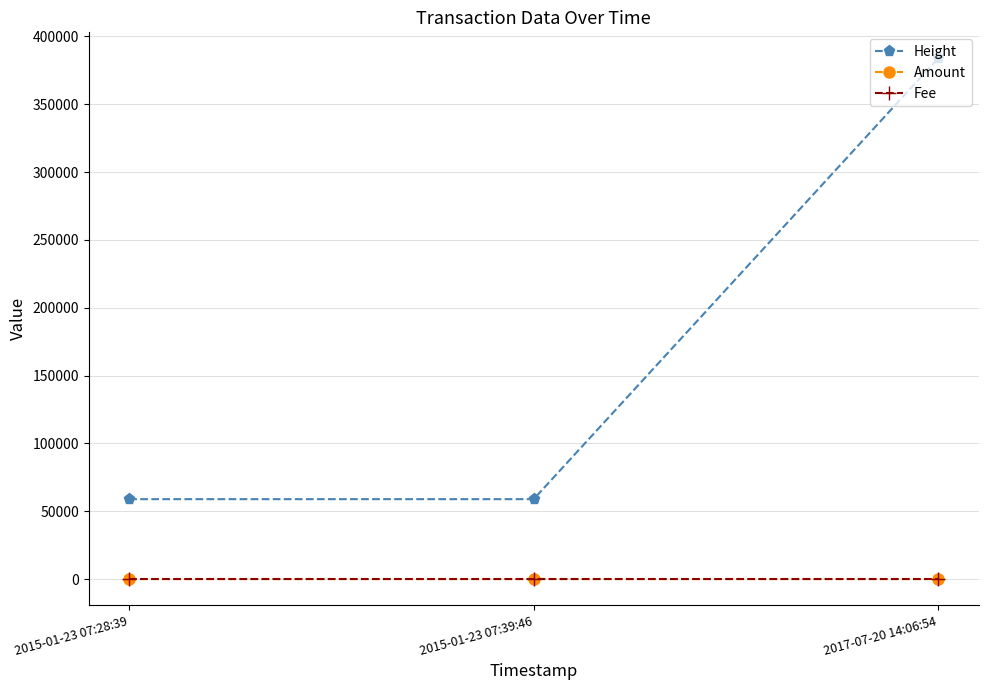

How many data points in Amount are less than 3?

1